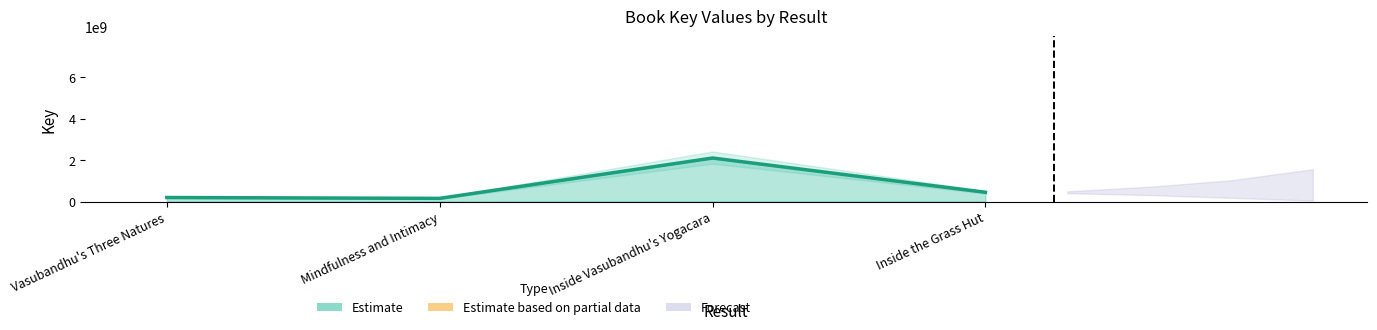

The value at Vasubandhu's Three Natures is 193099247. True or false?

True